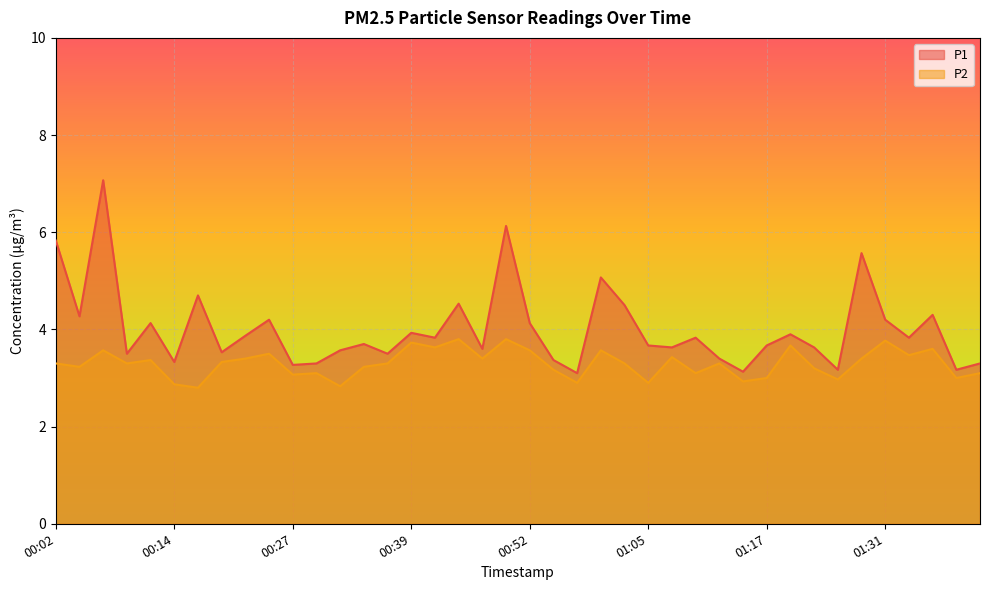

At which category does P2 reach its first local peak?

00:07